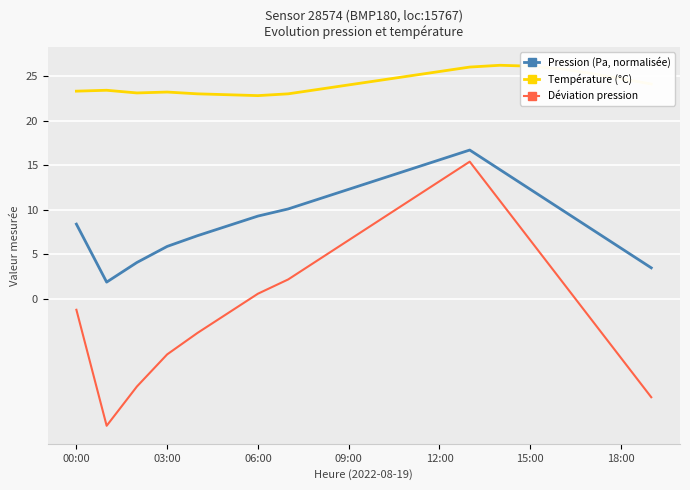

Which series has the largest range (max minus min)?

Déviation pression